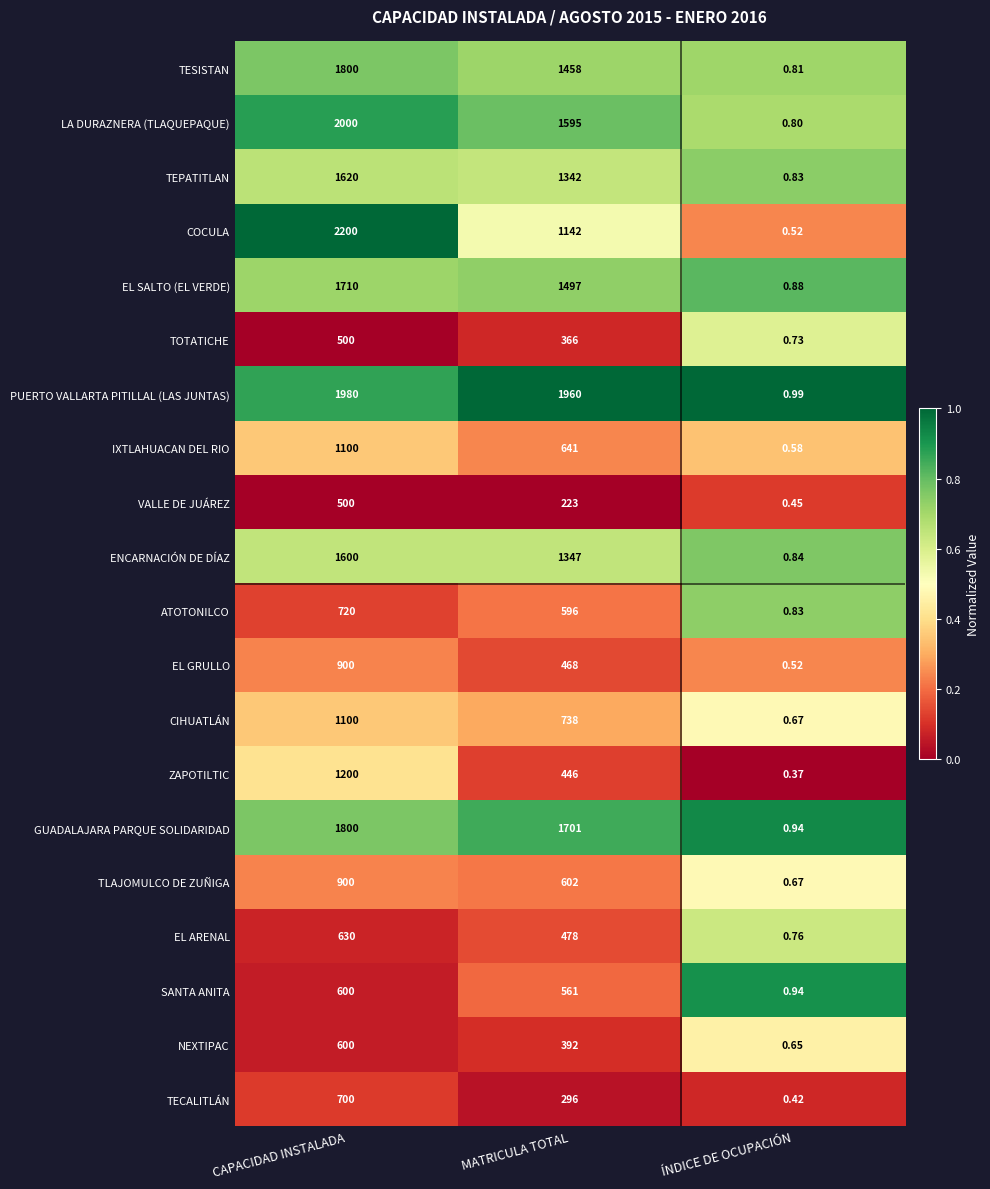

What is the total value across all series at MATRICULA TOTAL?

17849.0